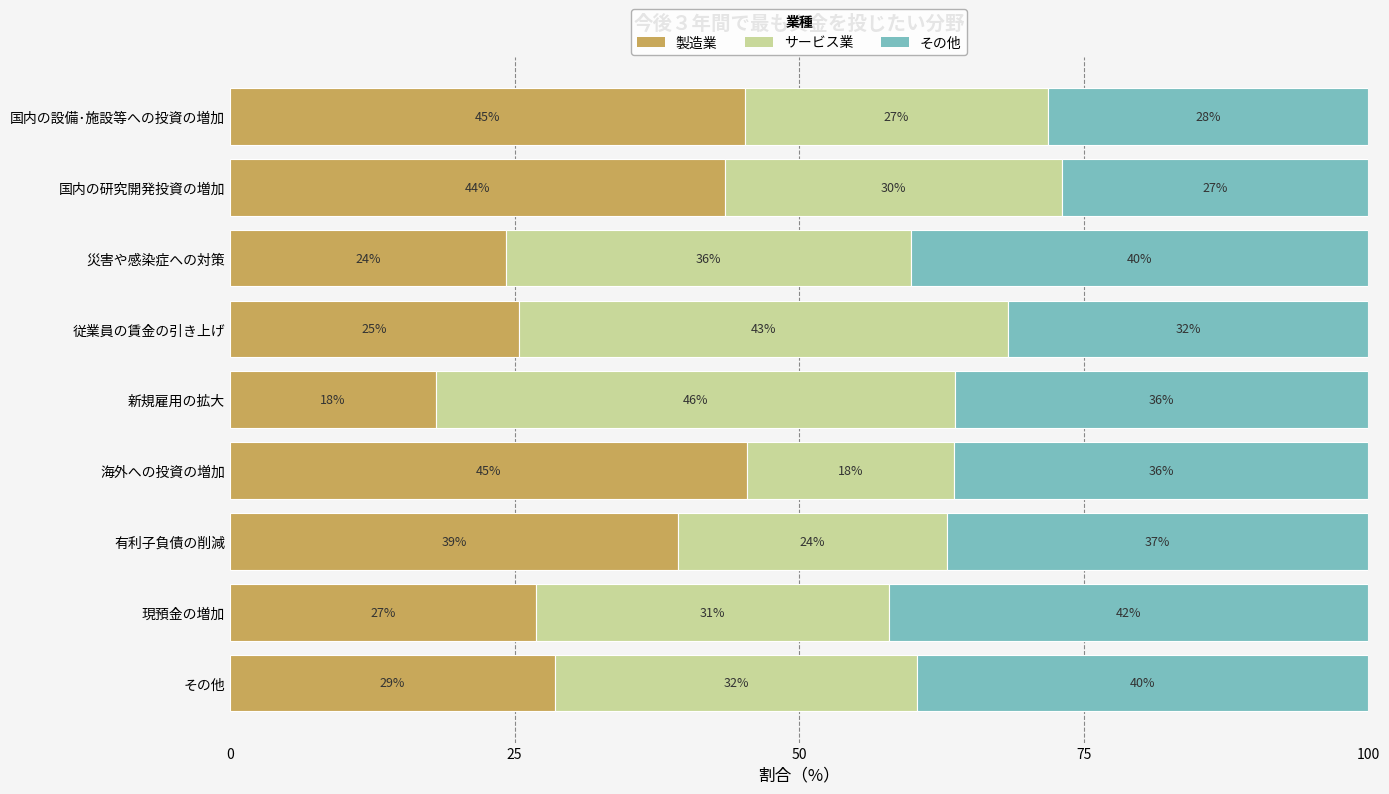

Reading left to right, what are all the values shown in this chart?

製造業: 45.2	43.5	24.2	25.4	18.1	45.5	39.3	26.9	28.6
サービス業: 26.6	29.5	35.6	43.0	45.6	18.2	23.7	31.0	31.7
その他: 28.2	26.9	40.2	31.7	36.3	36.4	37.0	42.1	39.7